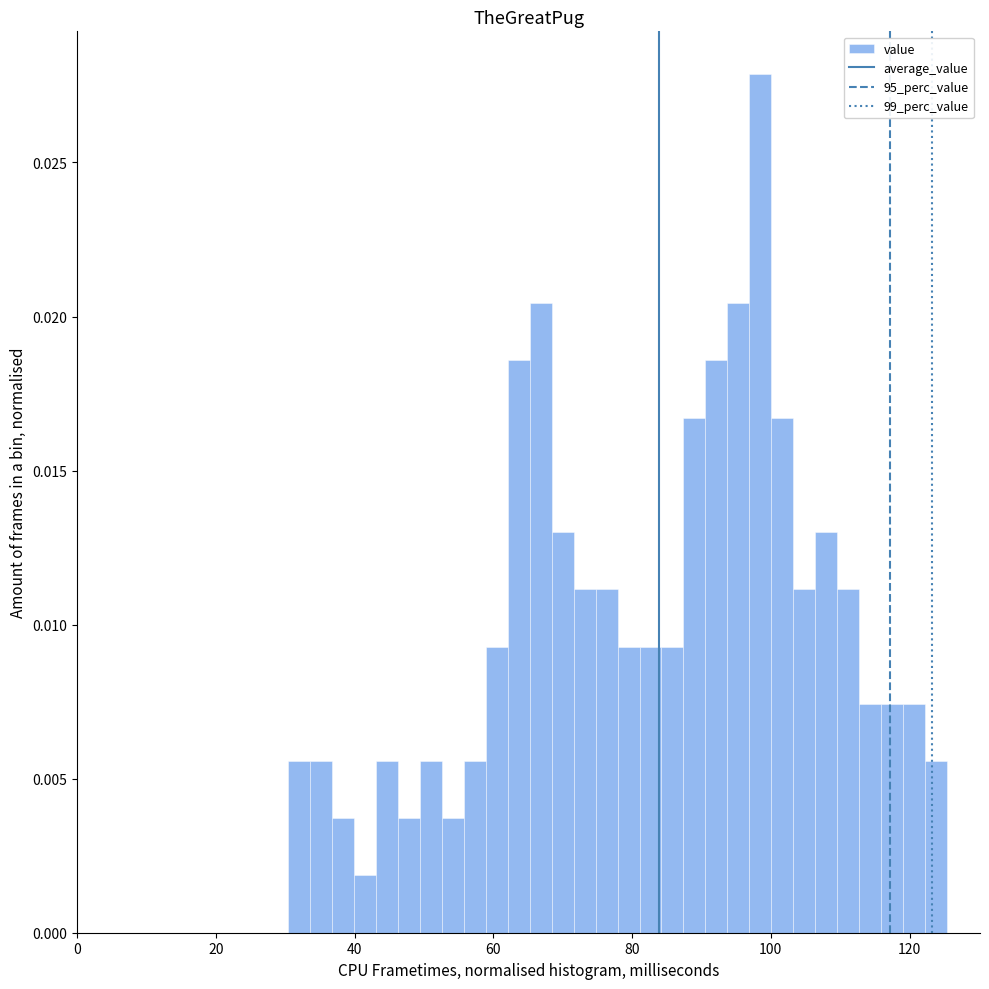

Around what value on the x-axis is the tallest bar? Give the approximate position of its centre, as read against the axis.

98